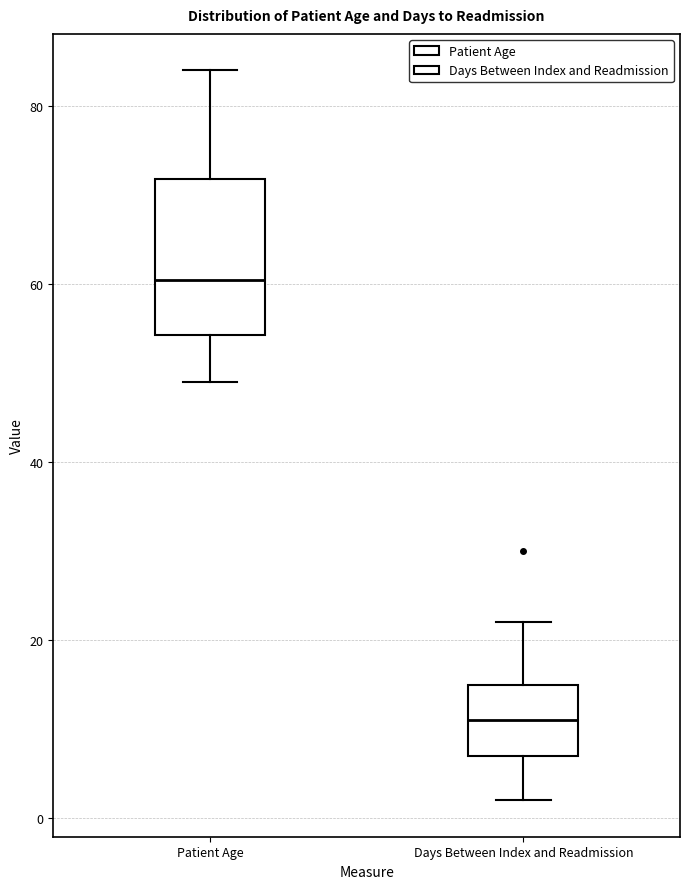

Reading left to right, transcribe this box plot: for each box, give where its median line is, the range the box spans, and where its two whiskers end, as read against the y-axis. The values are not printed on the chart, so give them approximately, as read against the axis.

Patient Age: median 60, box 54 to 72, whiskers 50 to 84
Days Between Index and Readmission: median 12, box 8 to 16, whiskers 2 to 22